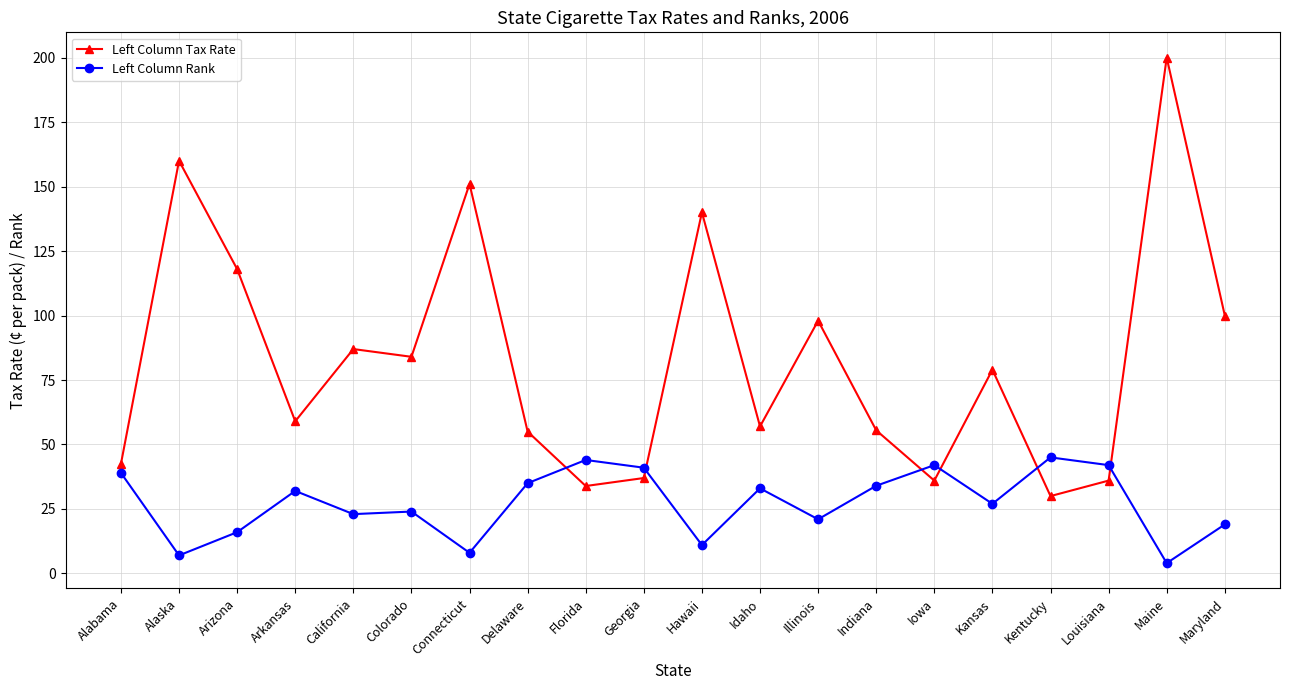

What is the difference between the highest and lowest values at Colorado?

60.0